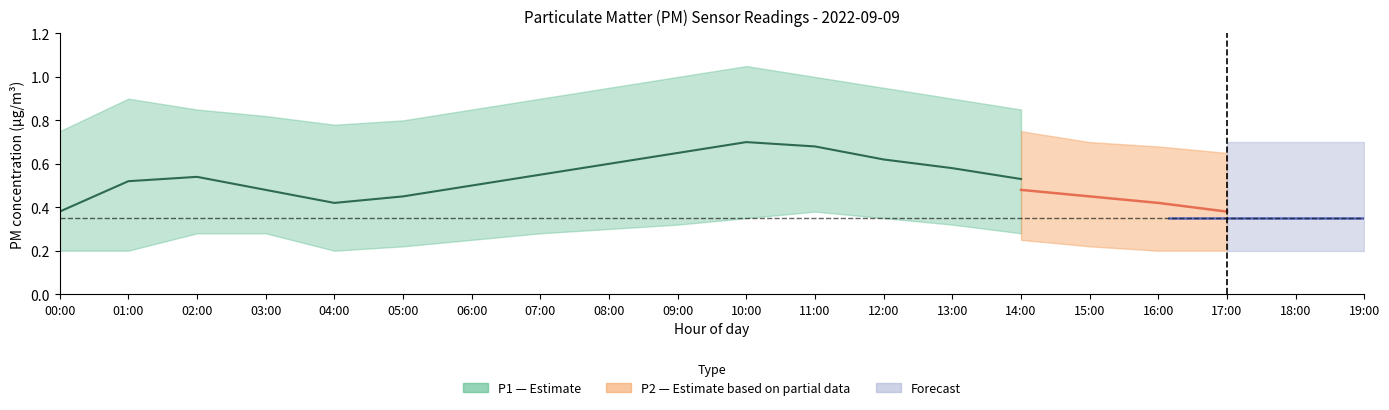

What is the maximum value shown in the chart?

1.1